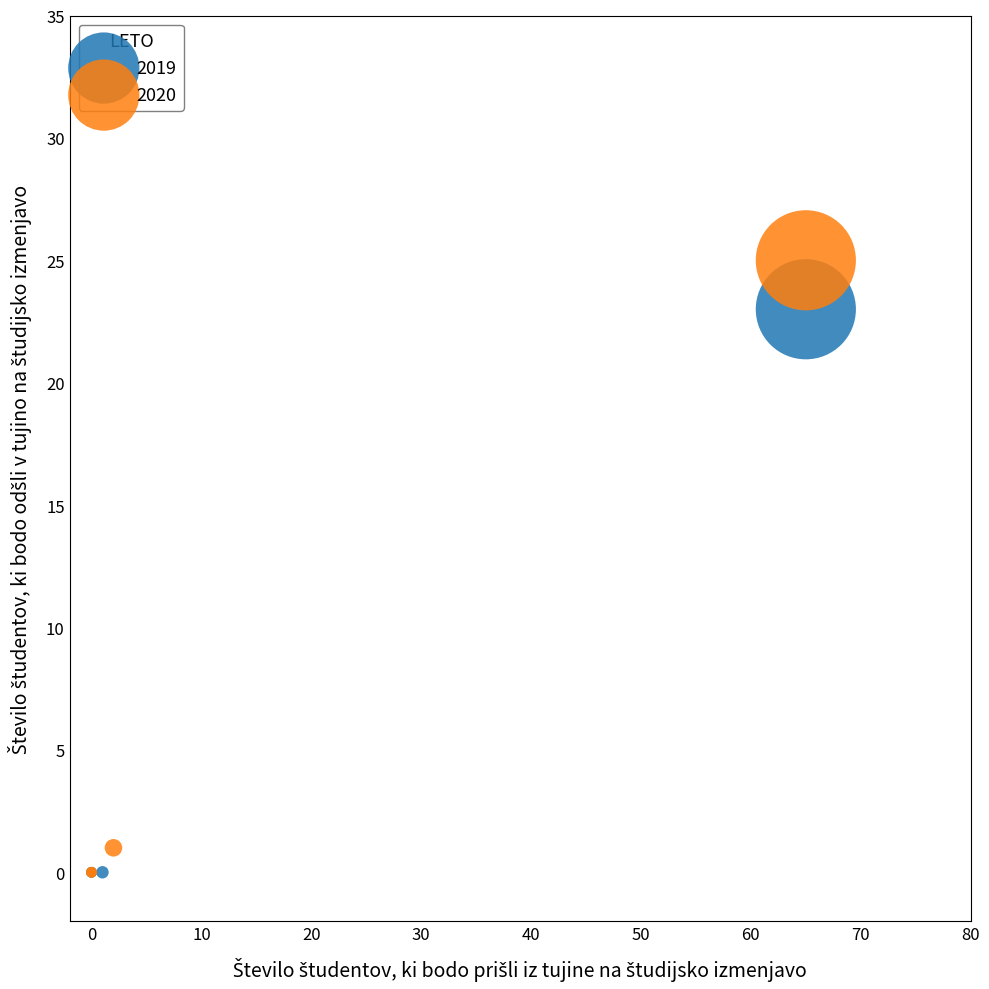

What are all the series names shown in the legend?

2019, 2020